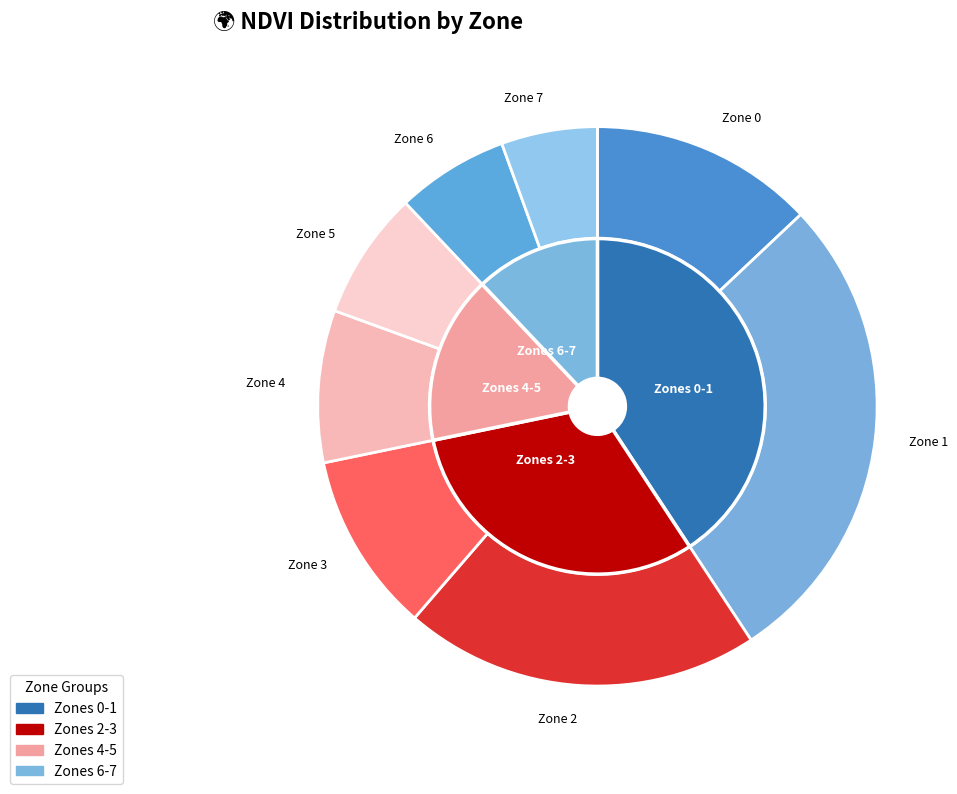

Is it true that Zone 3 is 16% of the pie?

False